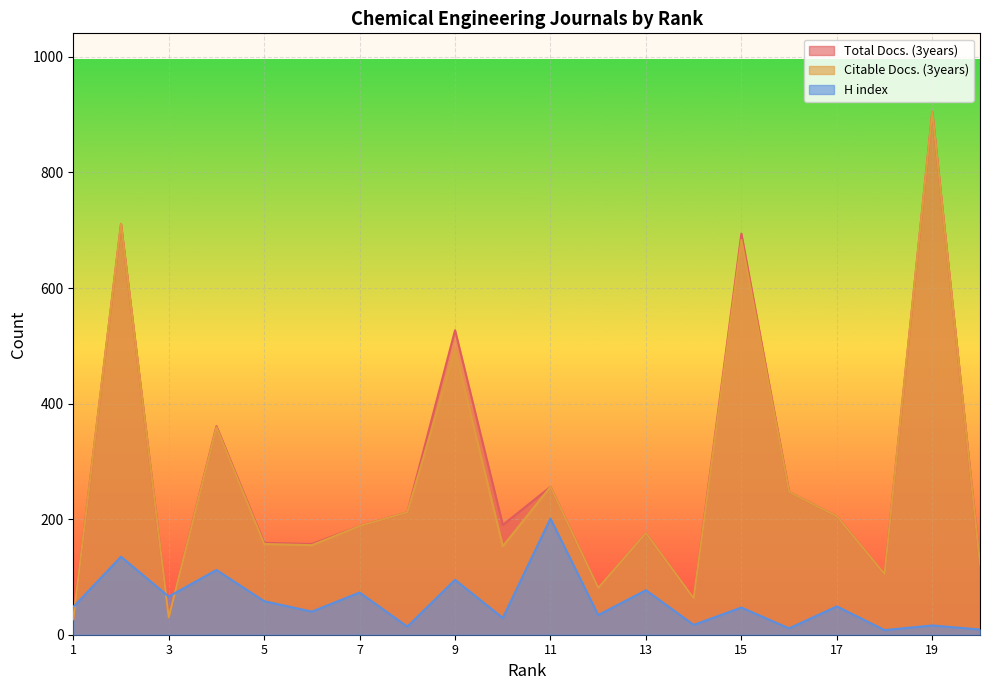

Which series has the widest spread of values?

Total Docs. (3years)